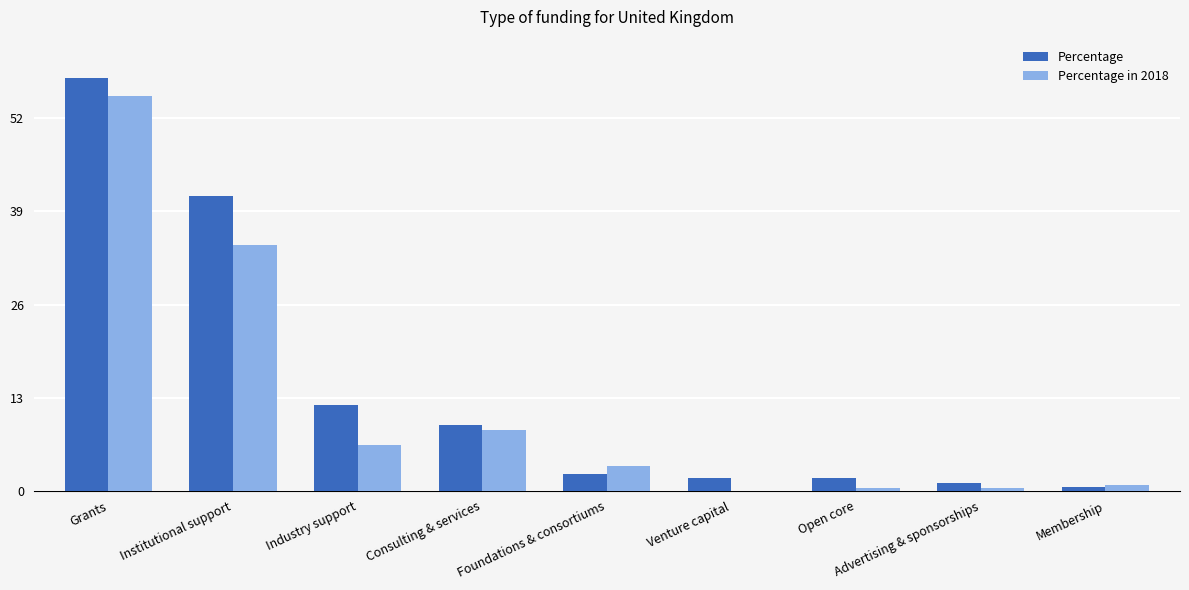

Where is Percentage nearest to the value 29?

Institutional support